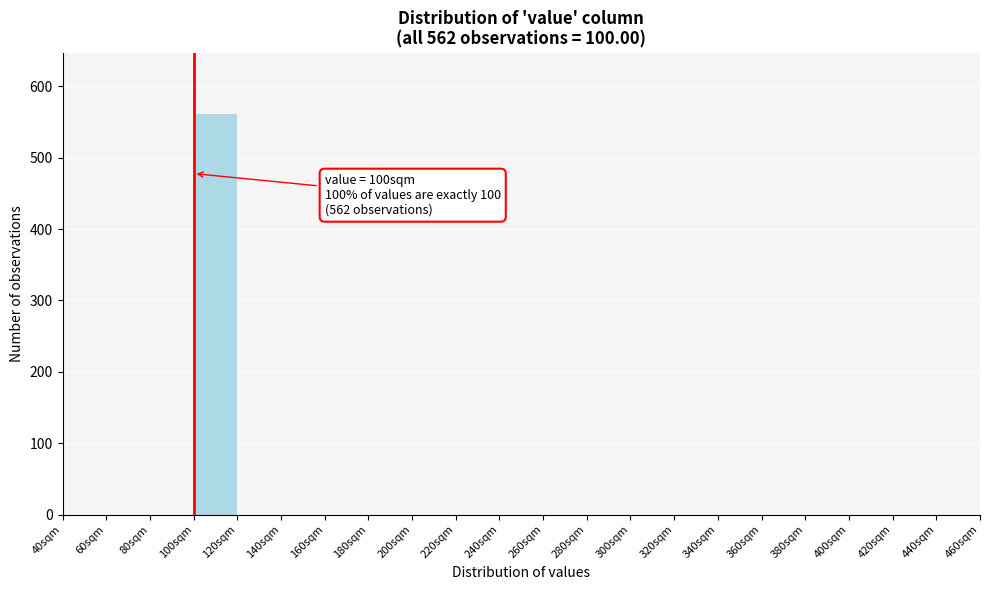

Over which range of the x-axis is the bar tallest?

100 to 120